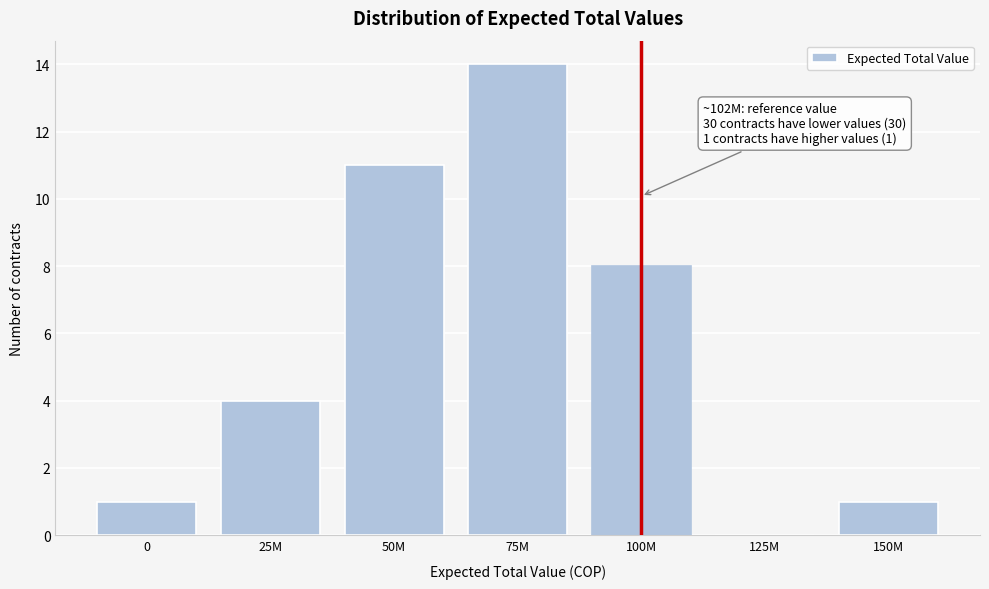

Reading left to right, transcribe all the data shown in this chart.

0=1	25M=4	50M=11	75M=14	100M=8	125M=0	150M=1